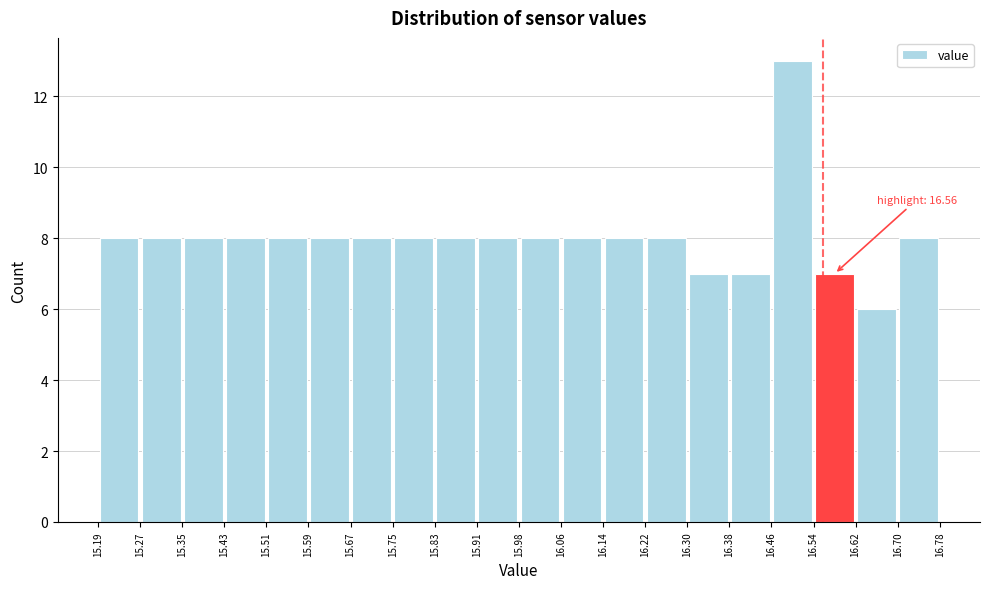

Over which range of the x-axis is the bar tallest?

16.46 to 16.54